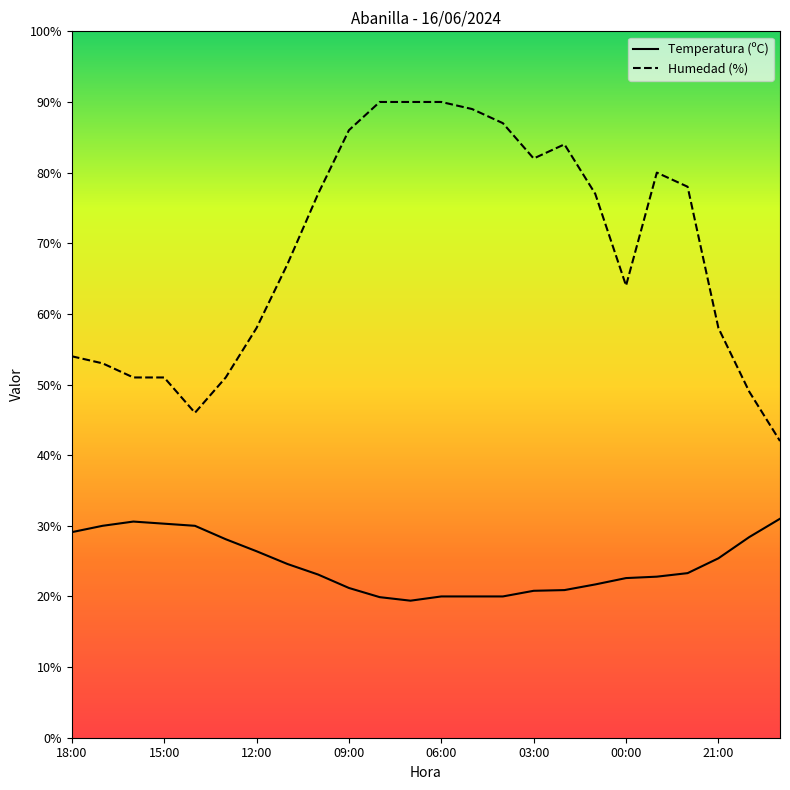

Which series has the widest spread of values?

Humedad (%)